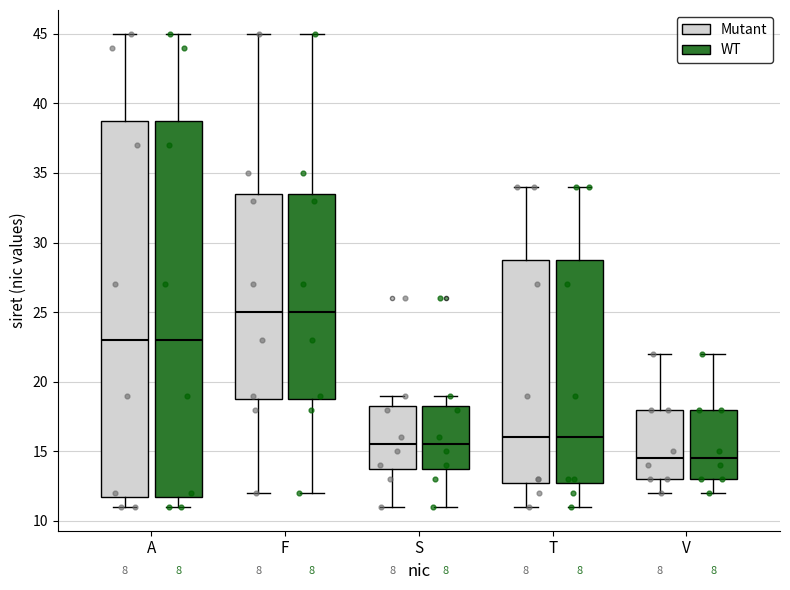

Reading left to right, transcribe this box plot: for each box, give where its median line is, the range the box spans, and where its two whiskers end, as read against the y-axis. The values are not printed on the chart, so give them approximately, as read against the axis.

A (Mutant): median 23.0, box 12.0 to 39.0, whiskers 11.0 to 45.0
A (WT): median 23.0, box 12.0 to 39.0, whiskers 11.0 to 45.0
F (Mutant): median 25.0, box 19.0 to 33.5, whiskers 12.0 to 45.0
F (WT): median 25.0, box 19.0 to 33.5, whiskers 12.0 to 45.0
S (Mutant): median 15.5, box 14.0 to 18.5, whiskers 11.0 to 19.0
S (WT): median 15.5, box 14.0 to 18.5, whiskers 11.0 to 19.0
T (Mutant): median 16.0, box 13.0 to 29.0, whiskers 11.0 to 34.0
T (WT): median 16.0, box 13.0 to 29.0, whiskers 11.0 to 34.0
V (Mutant): median 14.5, box 13.0 to 18.0, whiskers 12.0 to 22.0
V (WT): median 14.5, box 13.0 to 18.0, whiskers 12.0 to 22.0